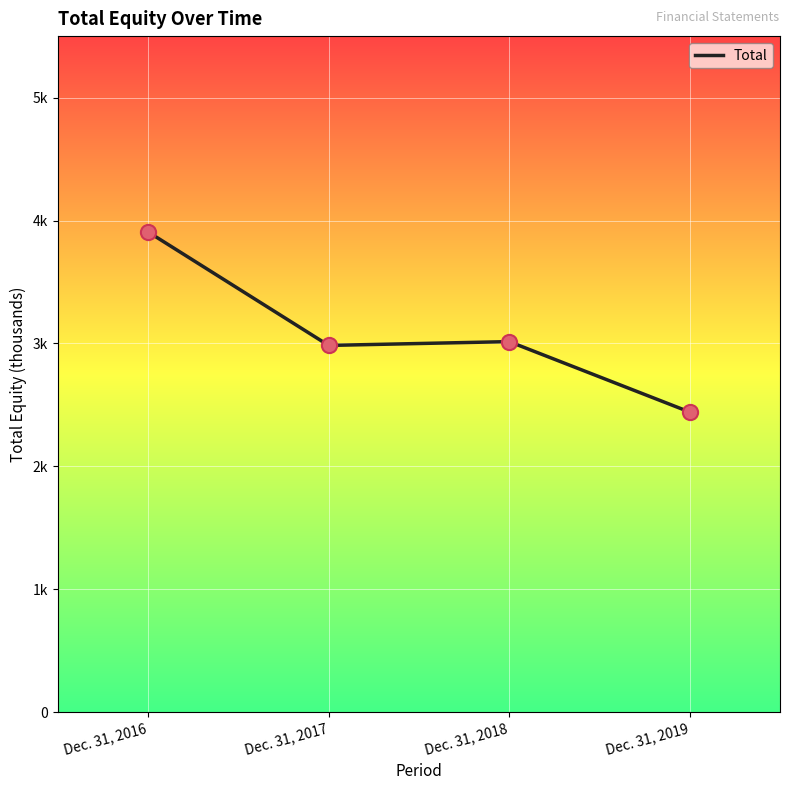

Approximately how many times larger is the value at Dec. 31, 2018 compared to Dec. 31, 2019?

1.2